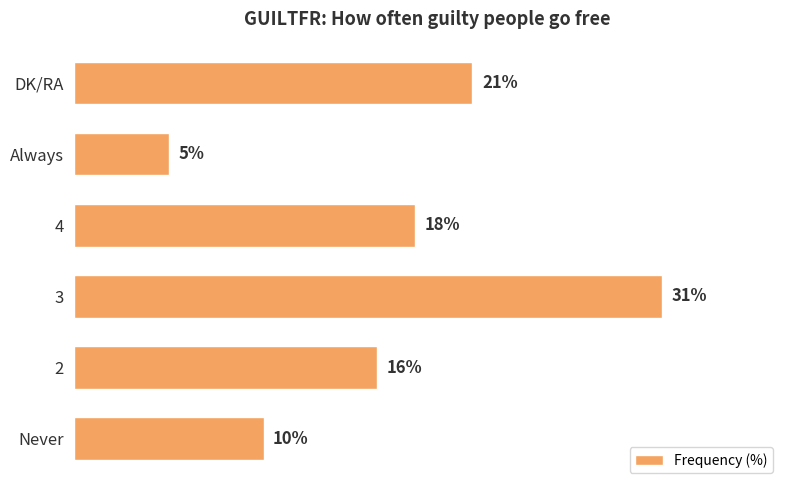

Rank the categories by value from highest to lowest.

3, DK/RA, 4, 2, Never, Always